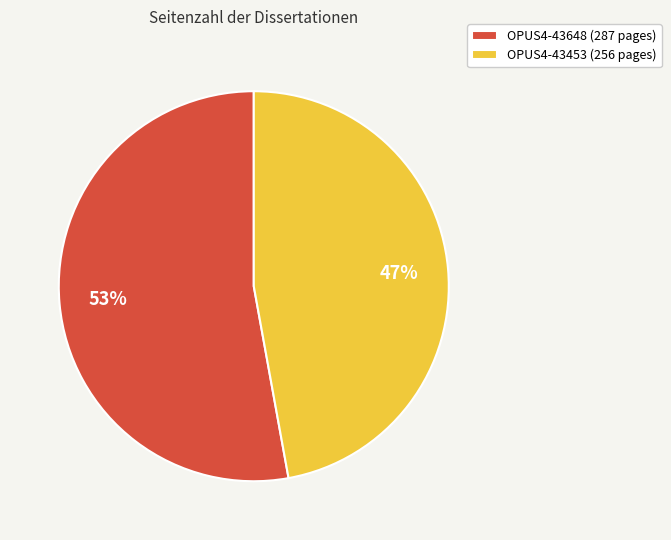

To the nearest percent, what is the difference between the OPUS4-43453 and OPUS4-43648 slice percentages?

6%